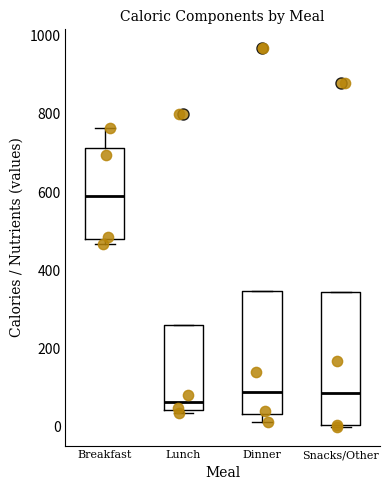

Comparing the boxes themselves (not the whiskers), which one is the tallest?

Snacks/Other